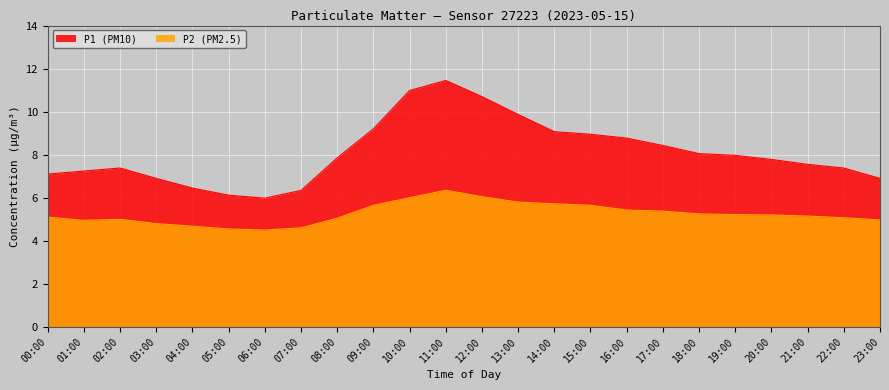

What is the sum of all P2 values?

126.1